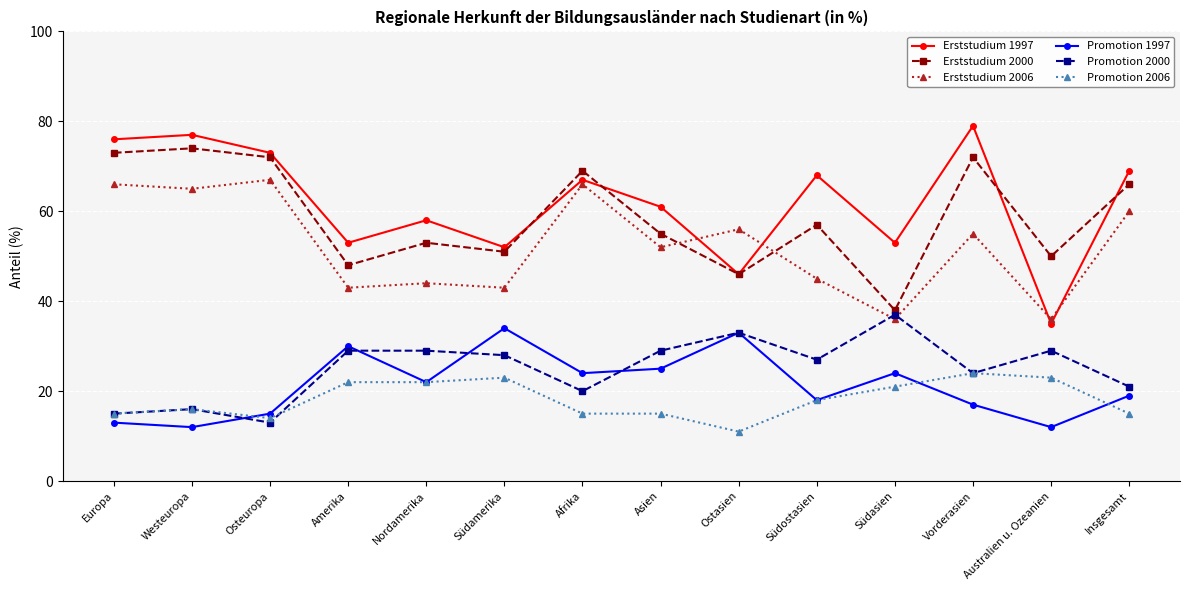

Reading left to right, extract all data points from this chart.

Erststudium 1997: 76	77	73	53	58	52	67	61	46	68	53	79	35	69
Erststudium 2000: 73	74	72	48	53	51	69	55	46	57	38	72	50	66
Erststudium 2006: 66	65	67	43	44	43	66	52	56	45	36	55	36	60
Promotion 1997: 13	12	15	30	22	34	24	25	33	18	24	17	12	19
Promotion 2000: 15	16	13	29	29	28	20	29	33	27	37	24	29	21
Promotion 2006: 15	16	14	22	22	23	15	15	11	18	21	24	23	15